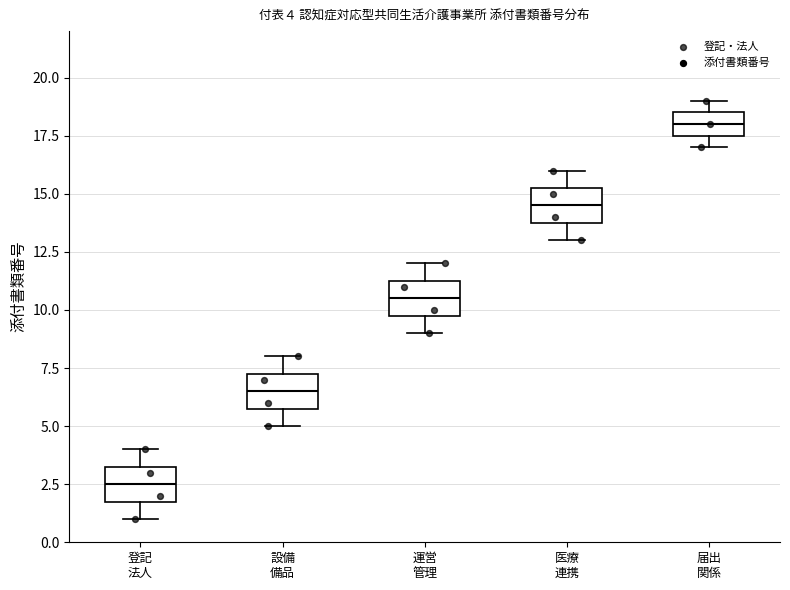

Which box's median line is the highest?

届出 関係